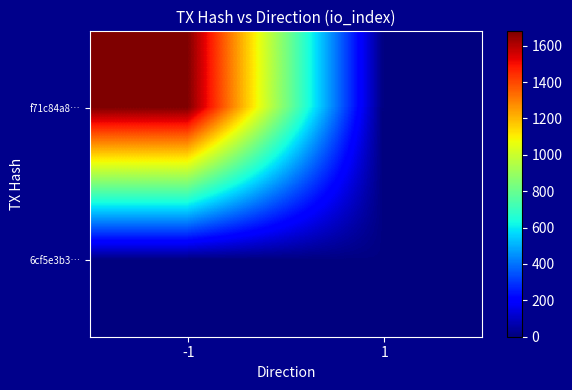

Reading left to right, list all the values displayed in this chart.

f71c84a8…: -1=1679	1=0
6cf5e3b3…: -1=0	1=5